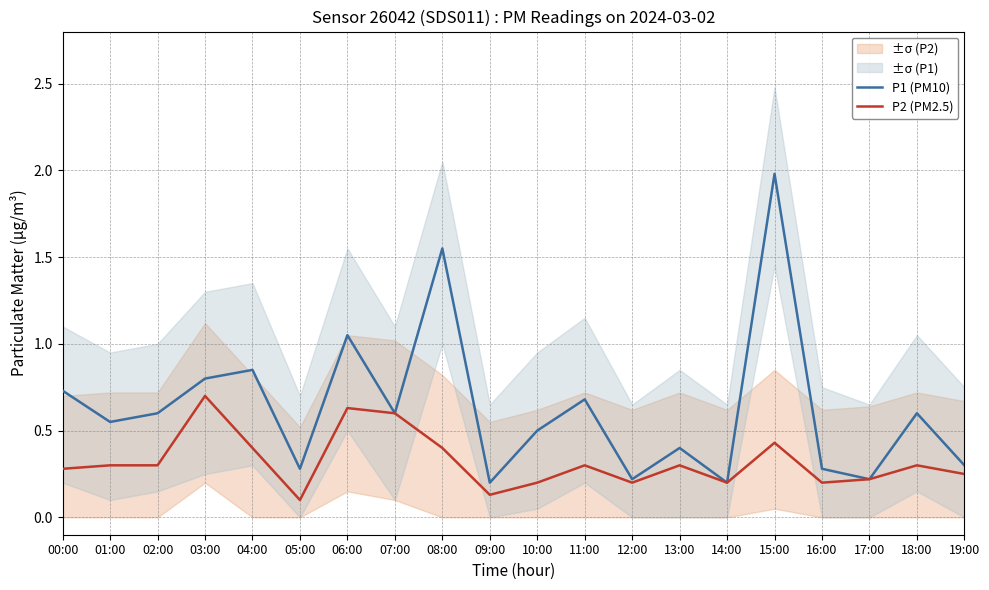

Which category has the highest value in the P1 (PM10) series?

15:00